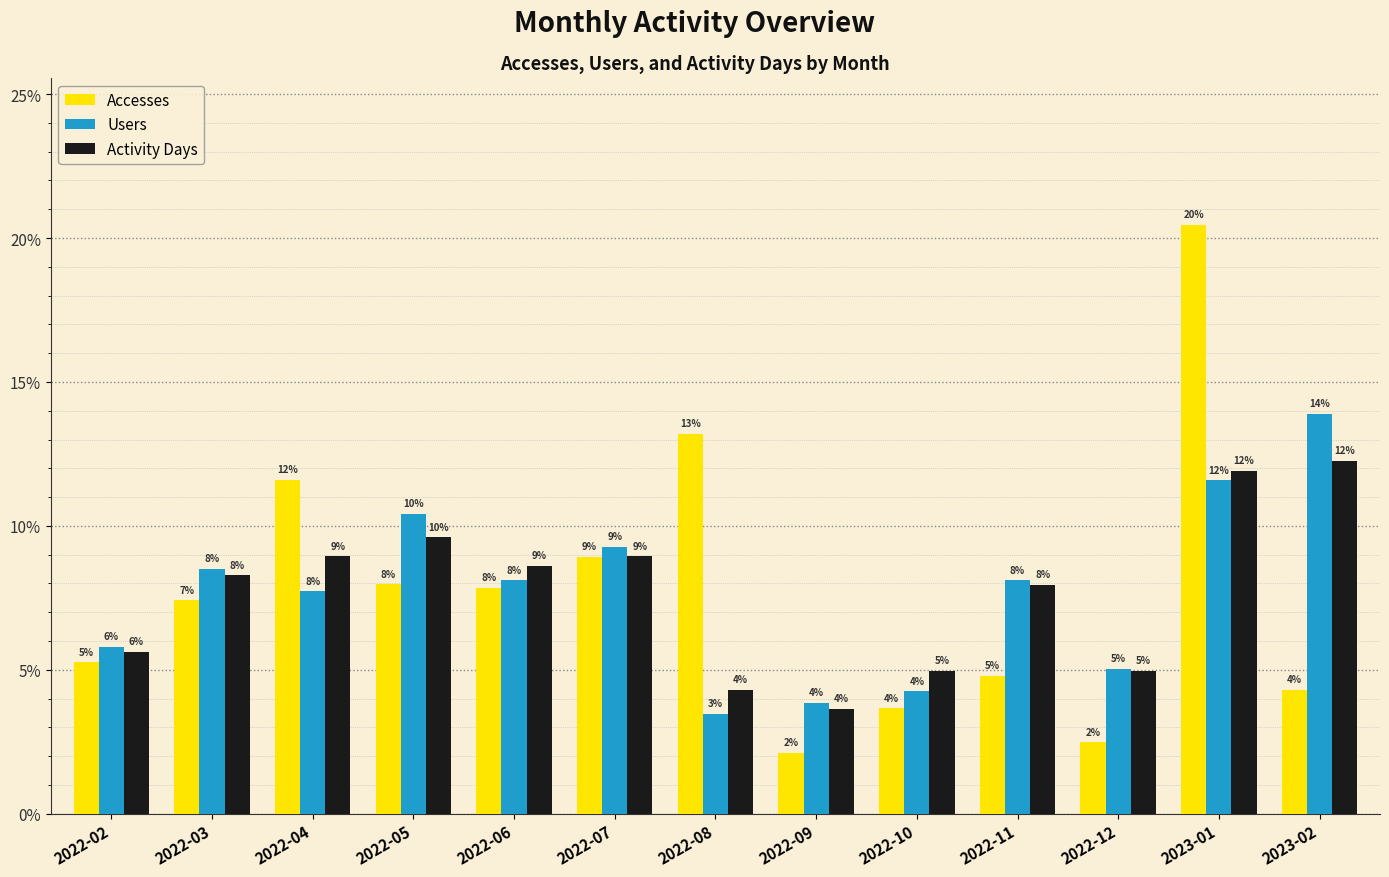

What is the label of the 5th bar from the right?

2022-10